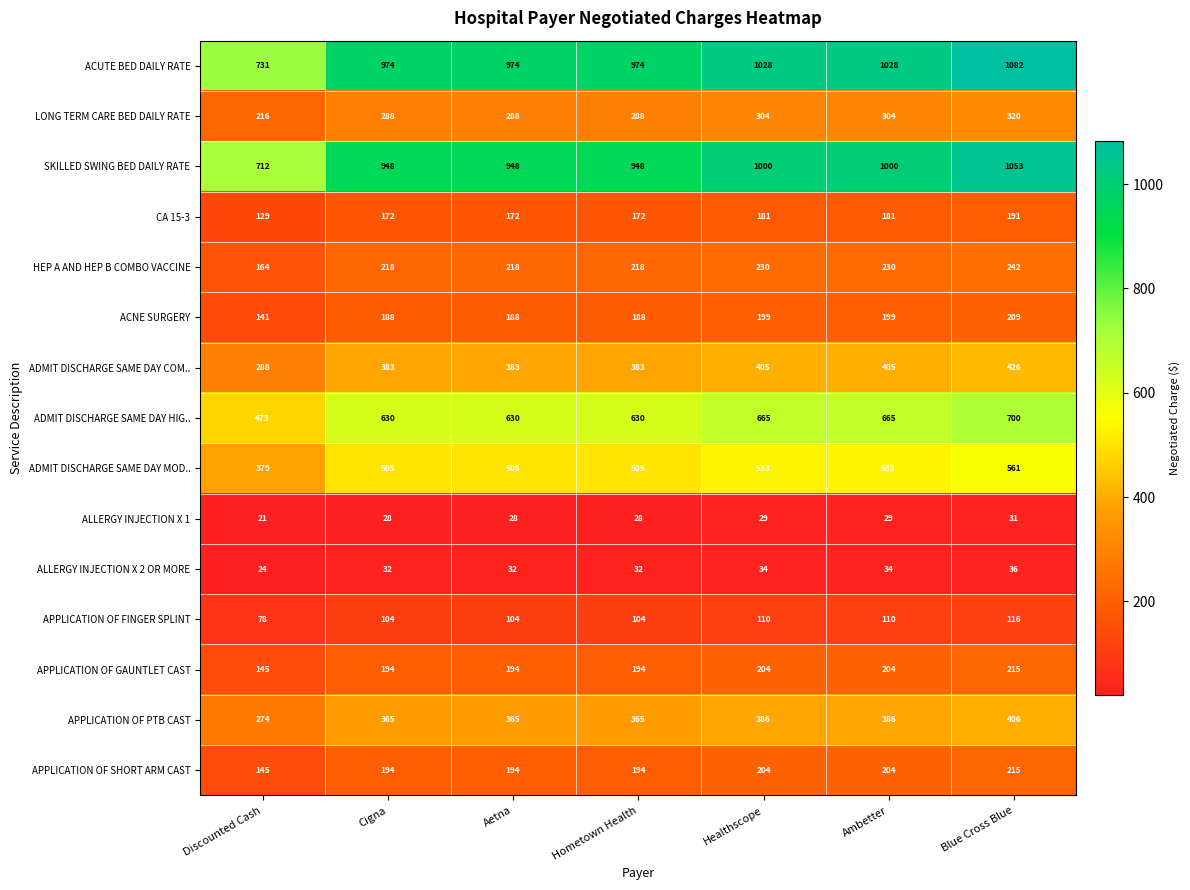

At which category is the sum across all series the highest?

Blue Cross Blue